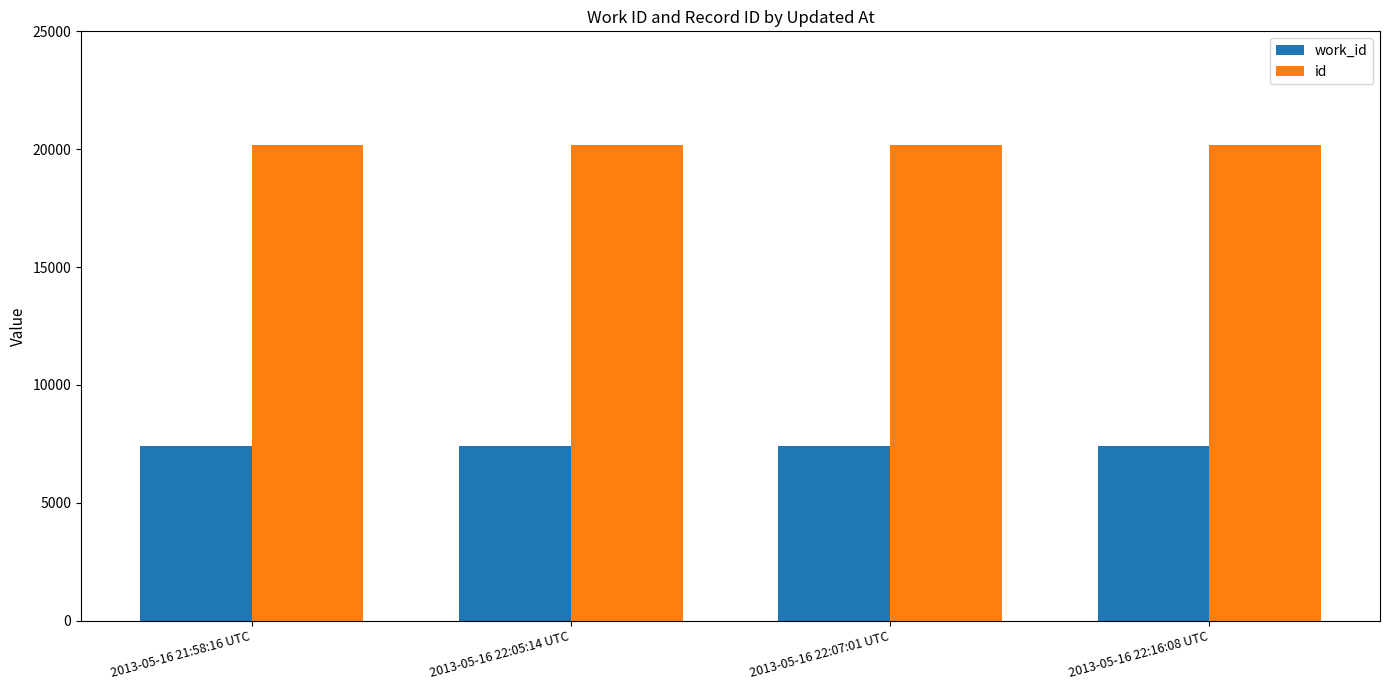

List the series in order of their overall mean, highest first.

id, work_id